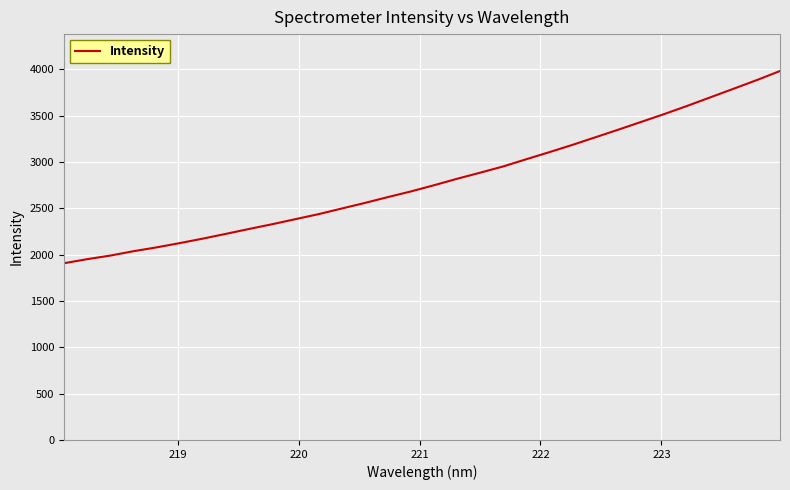

What is the difference between the maximum and minimum values?

2075.6